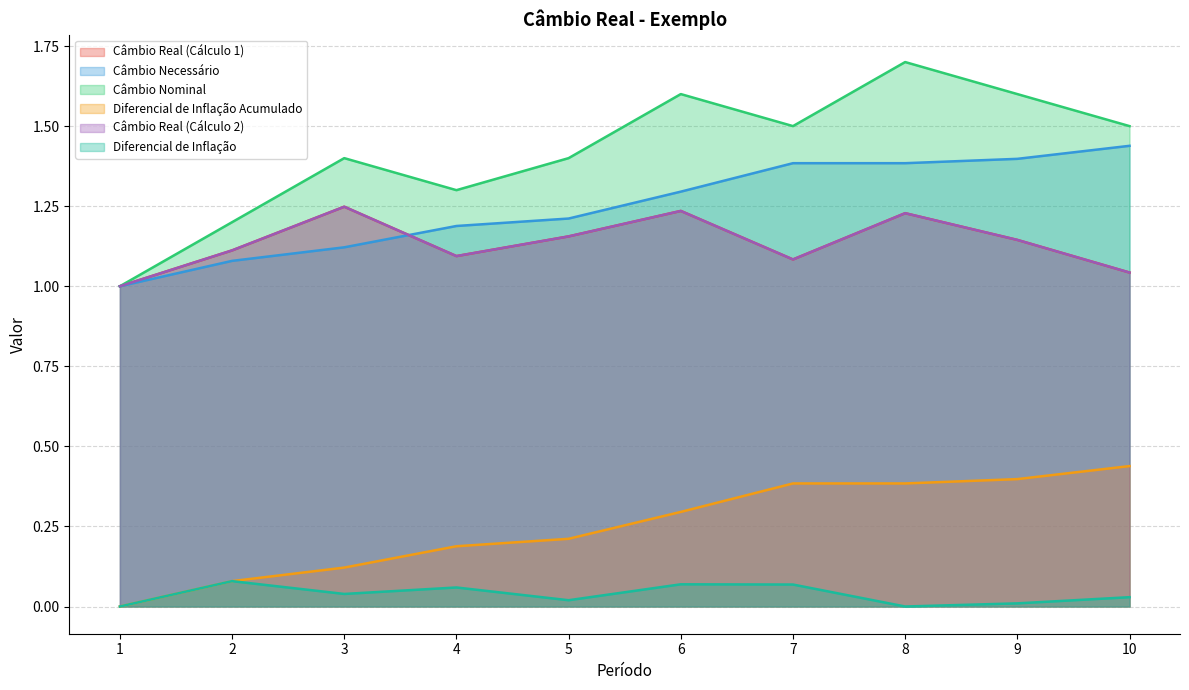

Which series changed the most between 4 and 5?

Câmbio Nominal